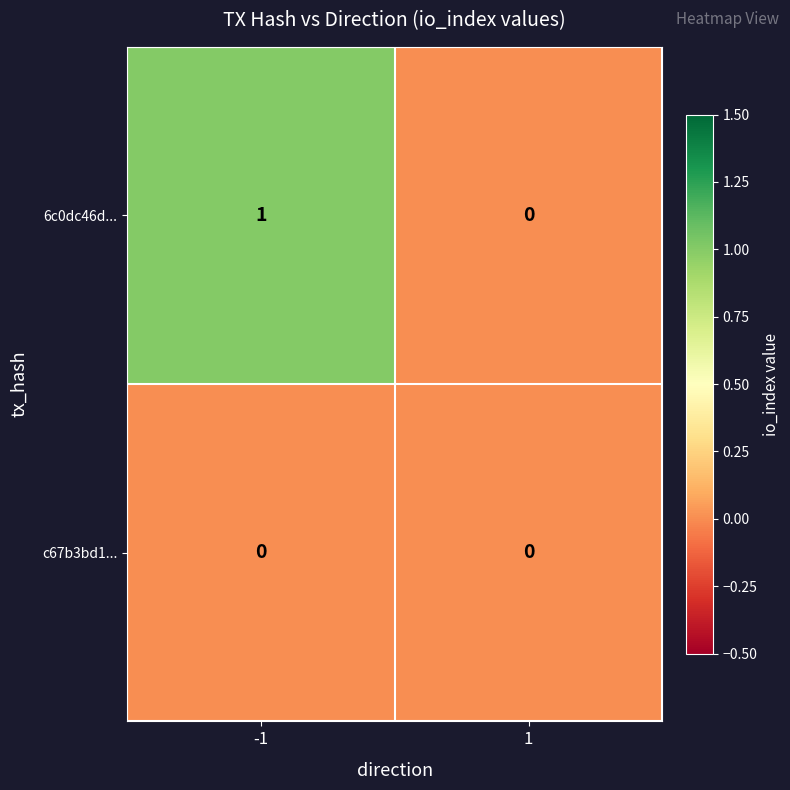

Which series has the largest range (max minus min)?

6c0dc46d...